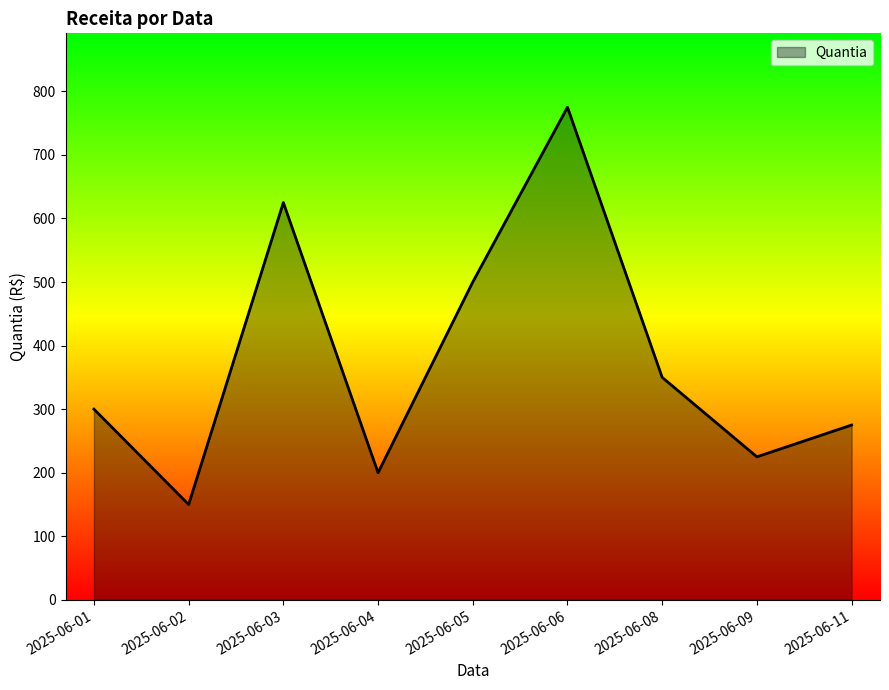

The value at 2025-06-02 is 150. True or false?

True